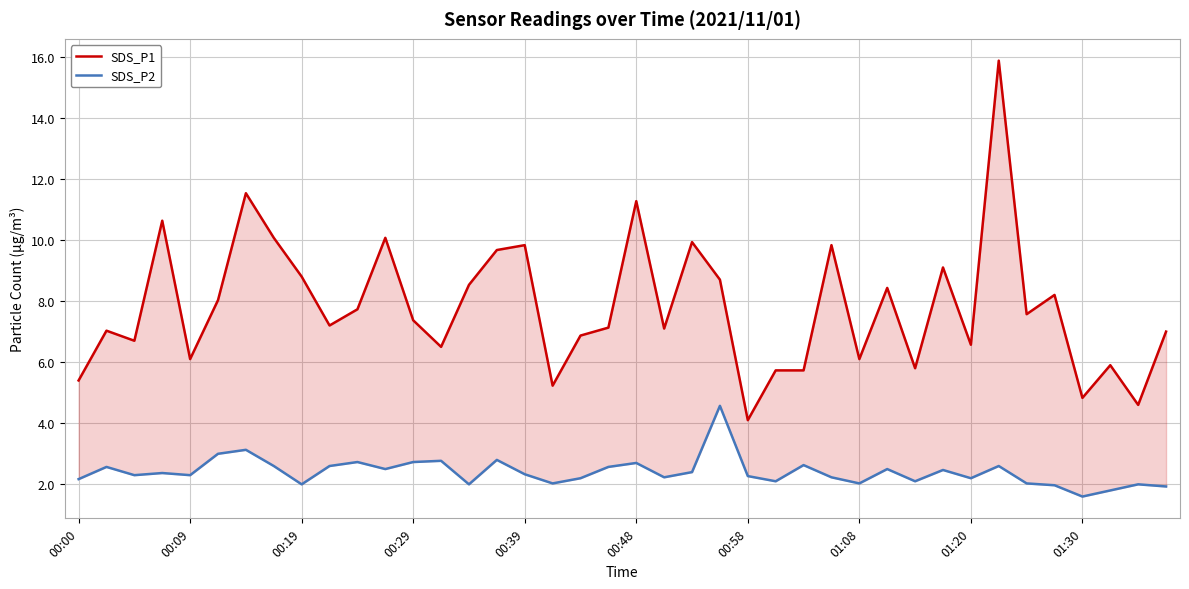

What is the sum of the SDS_P2 values at 16 and 38?

4.3